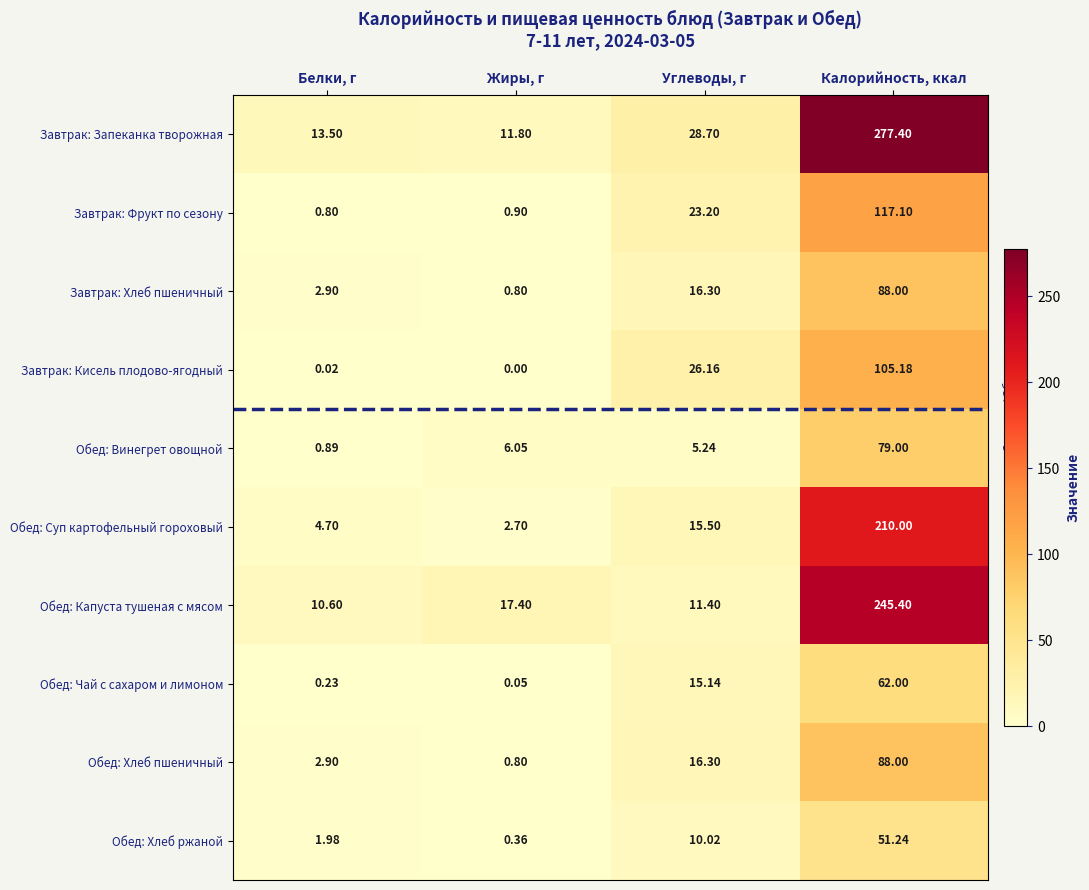

Which series has the largest total across all categories?

Завтрак: Запеканка творожная